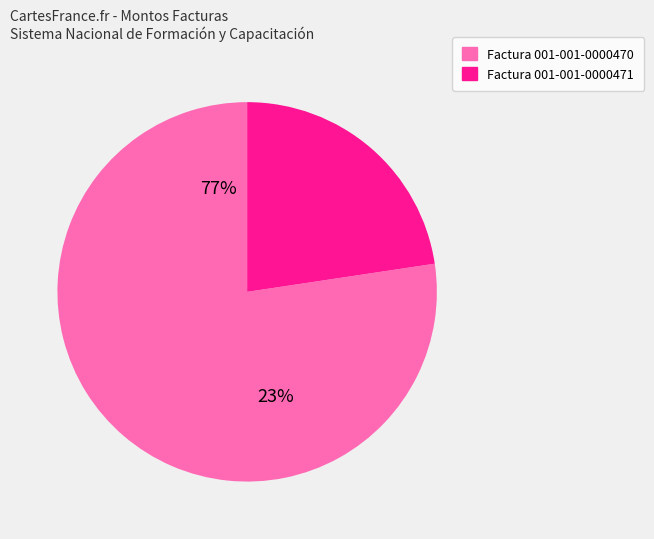

True or false: Factura 001-001-0000471 accounts for 23% of the total.

True